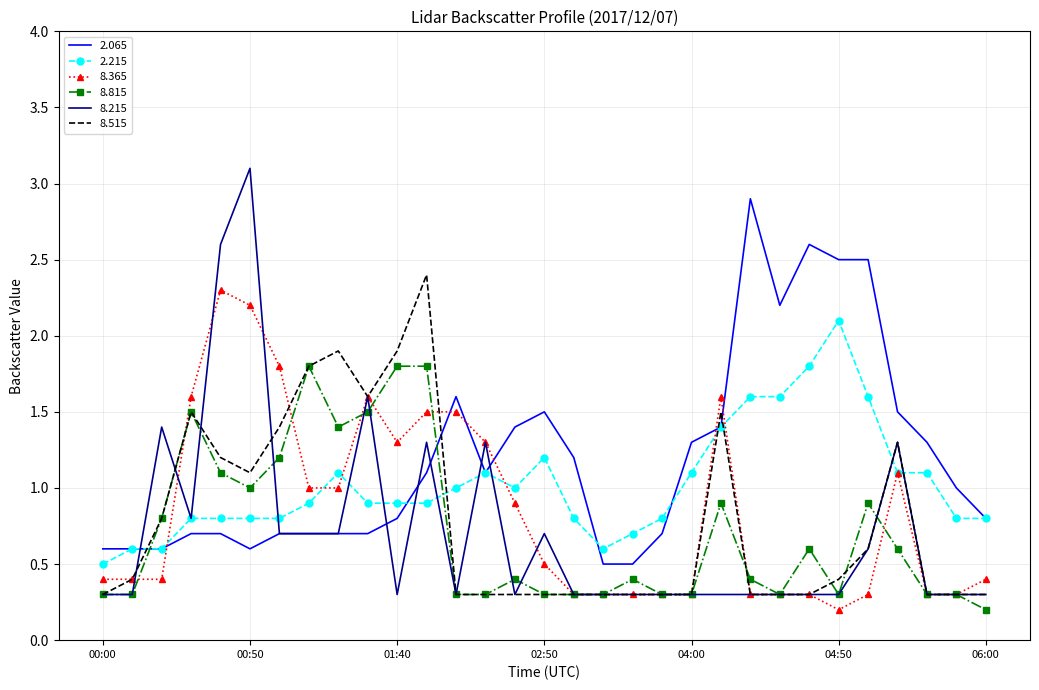

Which series has the largest range (max minus min)?

8.215